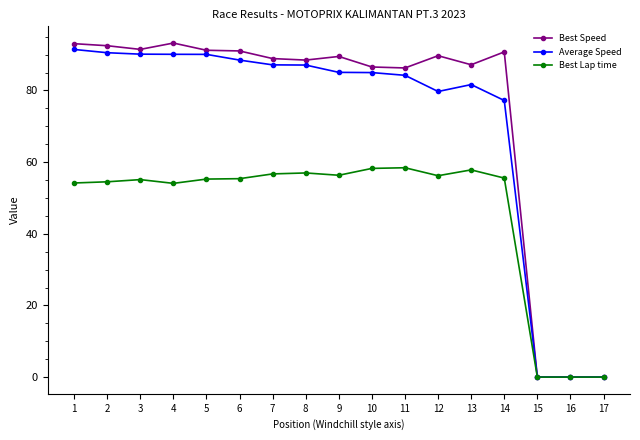

True or false: Best Lap time has a value of 22.5 at 6.

False